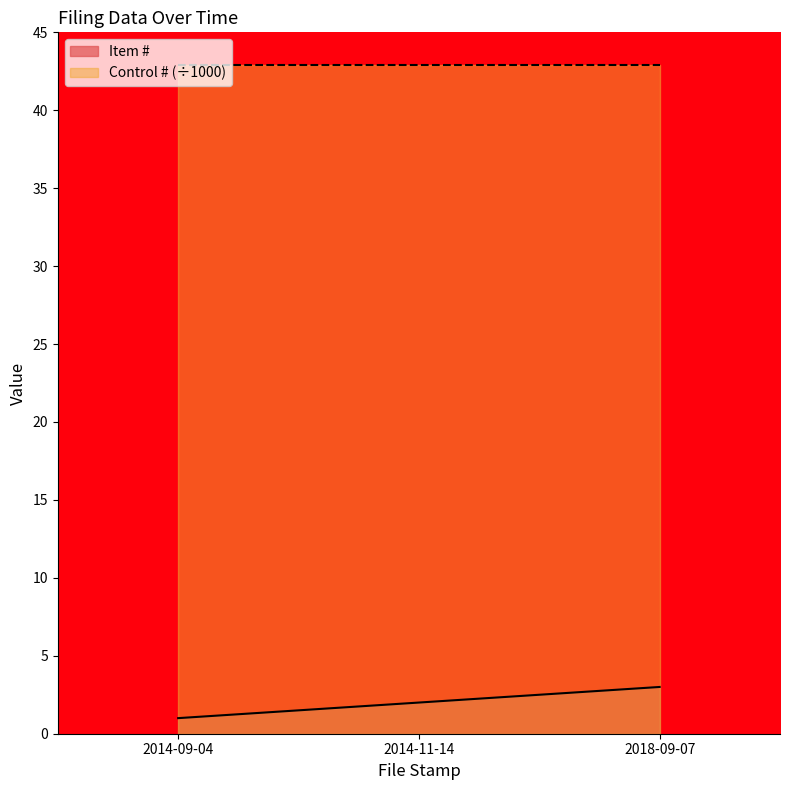

Reading left to right, what are all the values shown in this chart?

2014-09-04=1	2014-11-14=2	2018-09-07=3